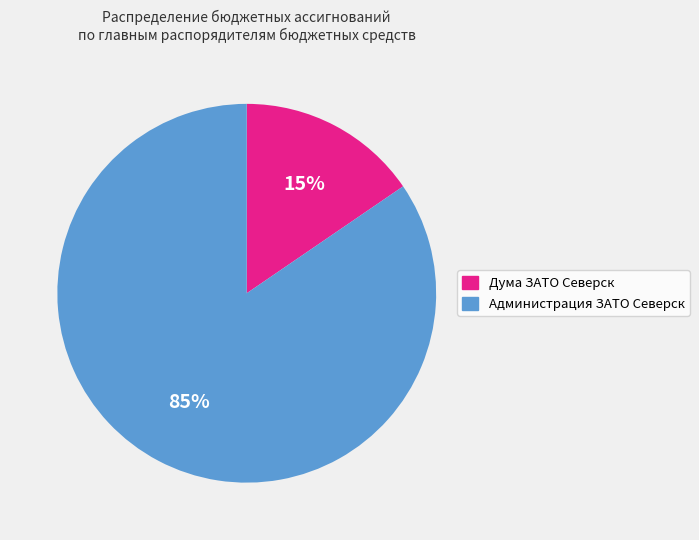

What percentage is the Администрация ЗАТО Северск slice, to the nearest percent?

85%